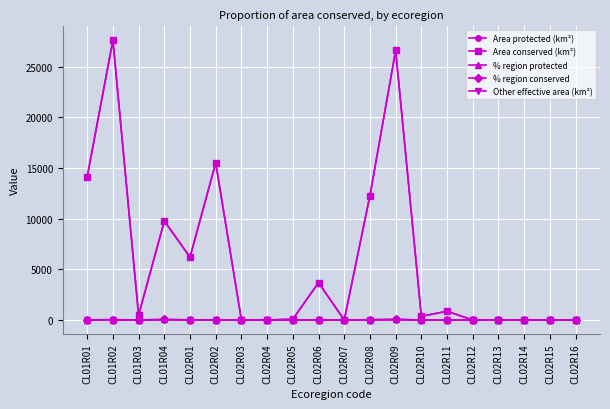

How many interior local peaks does the Area conserved (km²) series have?

7